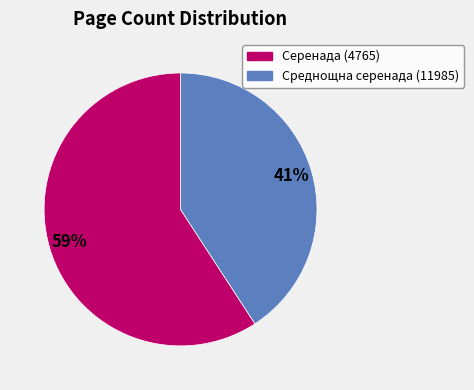

What is the ratio of the value at Среднощна серенада (11985) to the value at Серенада (4765)?

0.7